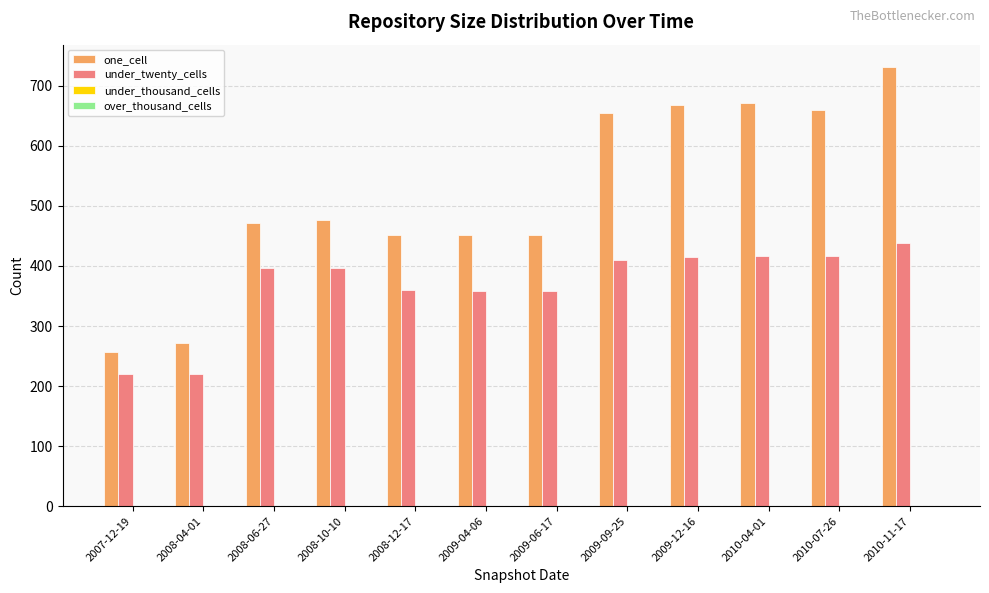

List the series in order of their peak value, lowest first.

under_twenty_cells, one_cell